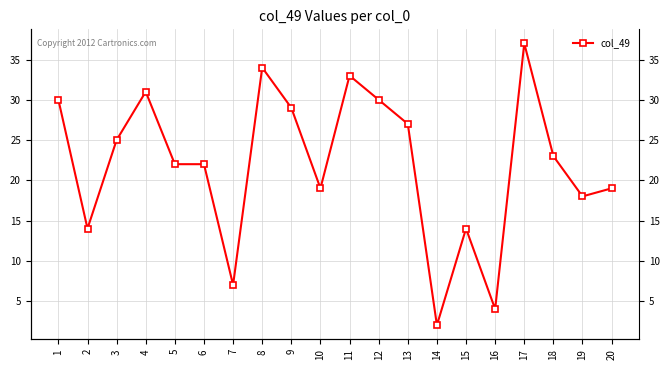

The value at 12 is 30. True or false?

True